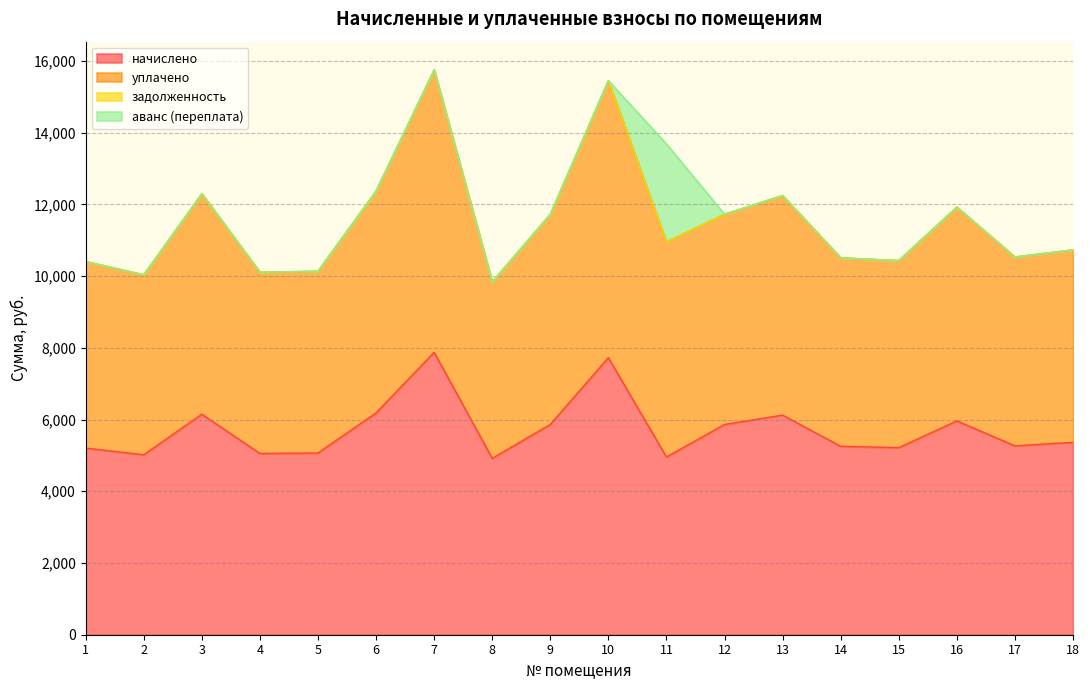

How many interior local valleys does the уплачено series have?

6